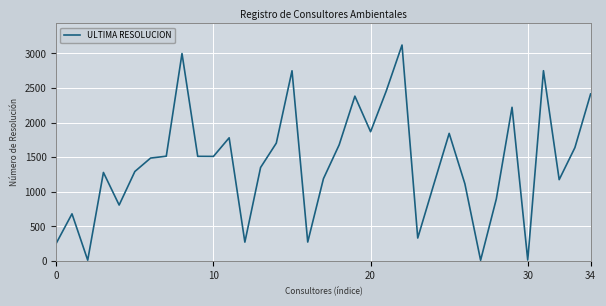

What is the maximum value shown in the chart?

3122